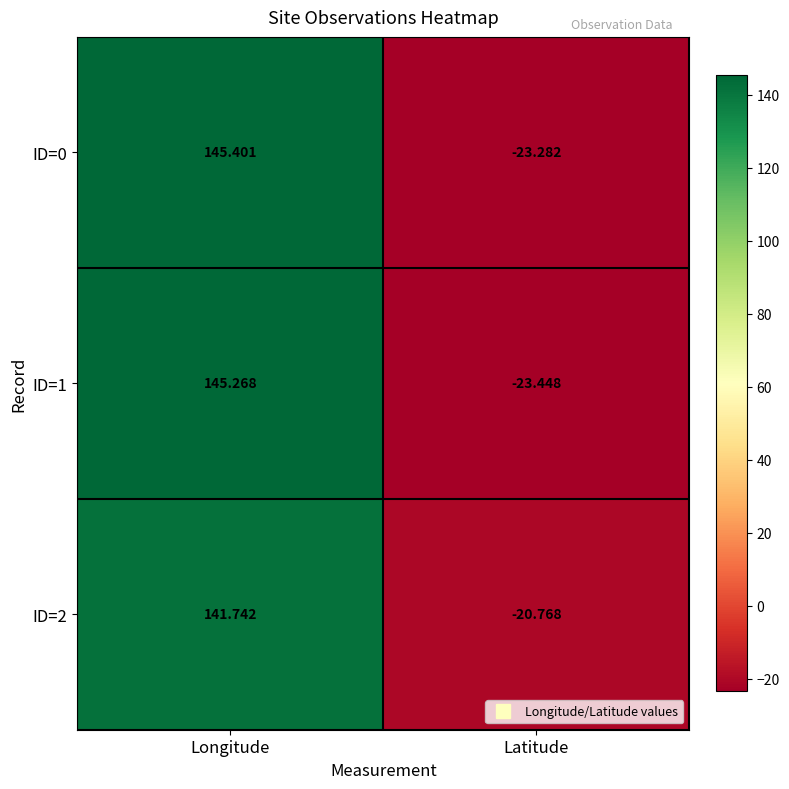

Where does the ID=1 series first go above 145?

Longitude